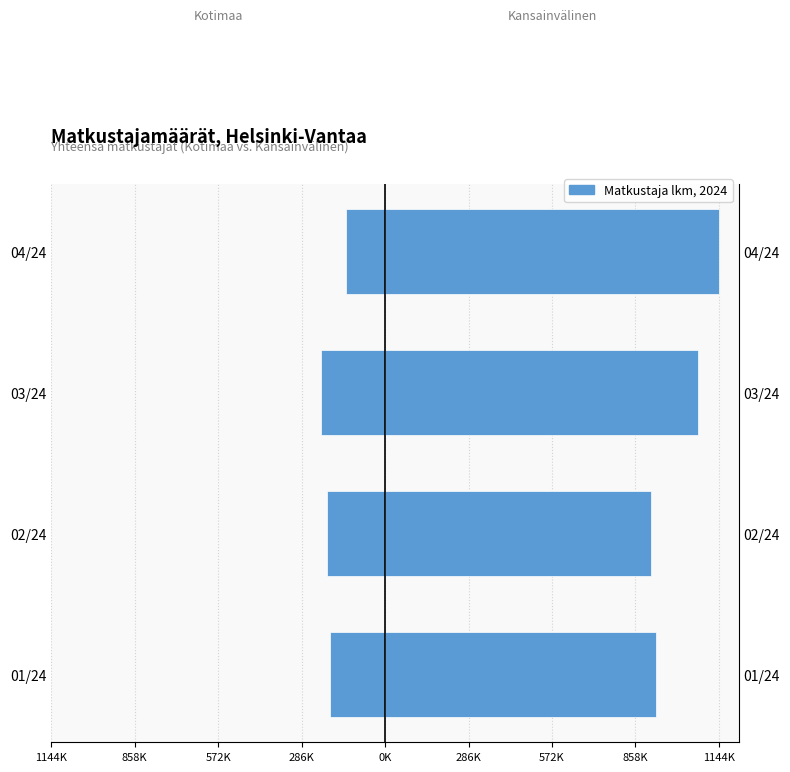

True or false: Kansainvälinen has a value of 1719362 at 04/24.

False